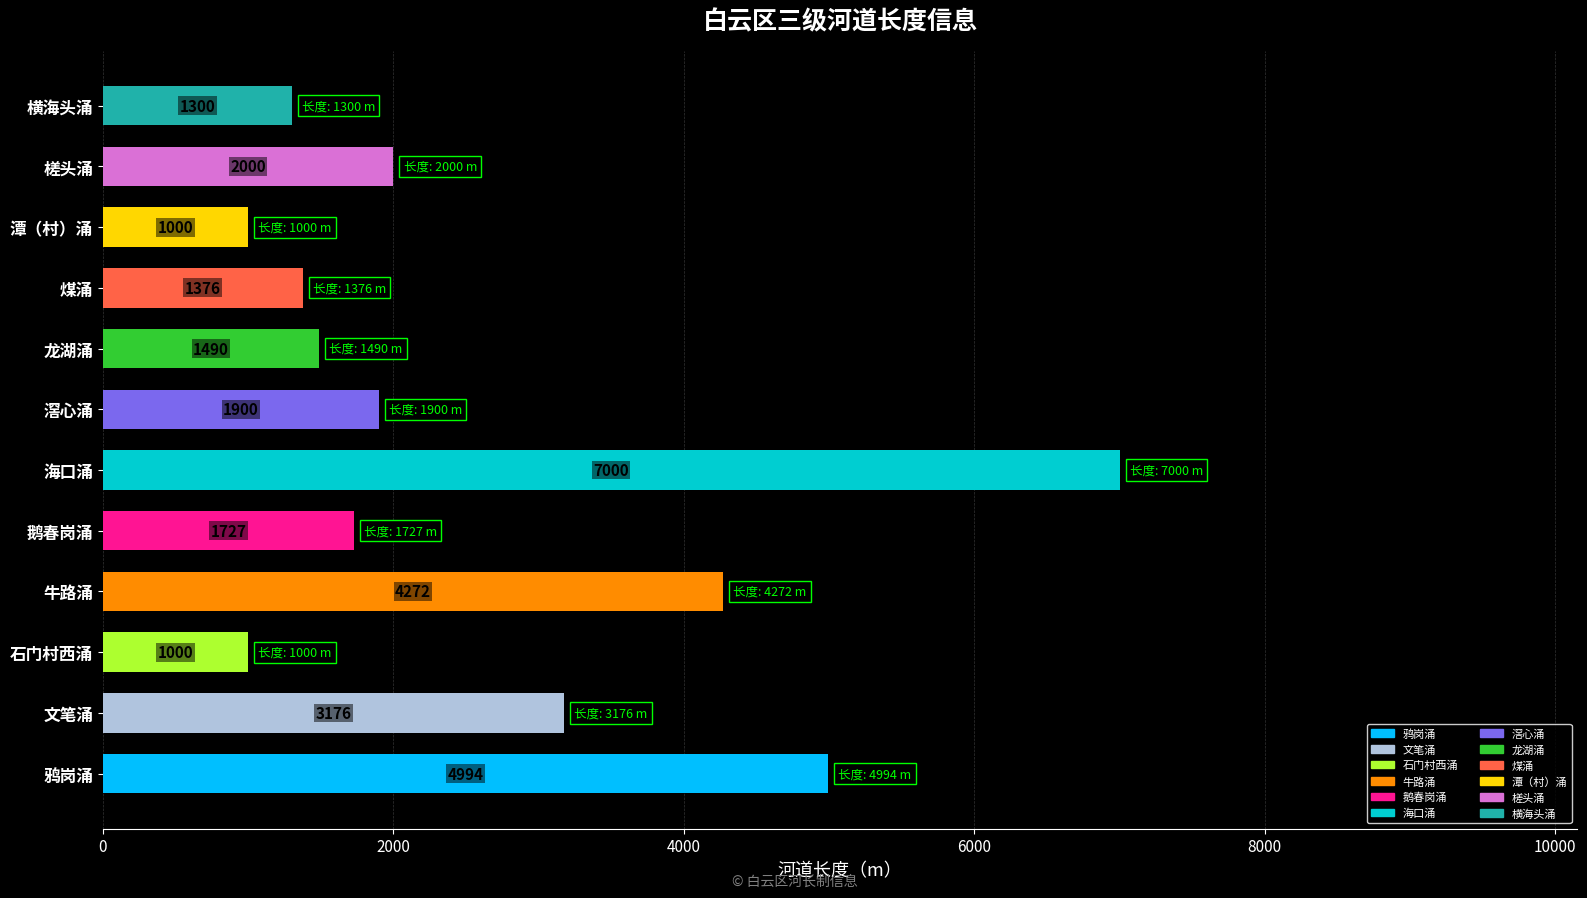

Between 鸦岗涌 and 文笔涌, which is larger?

鸦岗涌